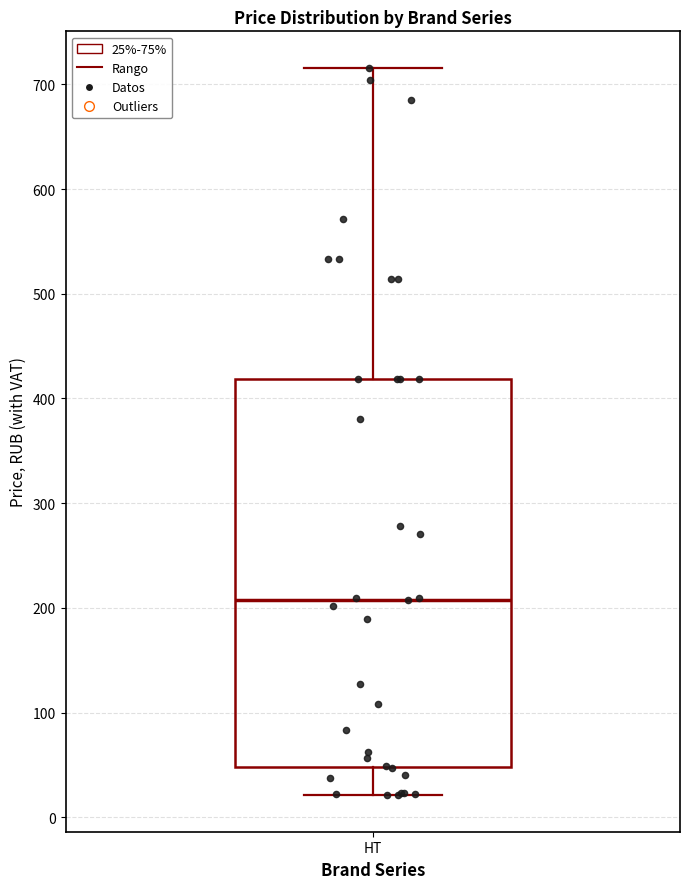

Transcribe this box plot: give where the median line is, the range the box spans, and where the two whiskers end, as read against the y-axis. The values are not printed on the chart, so give them approximately, as read against the axis.

median 210, box 50 to 420, whiskers 20 to 720